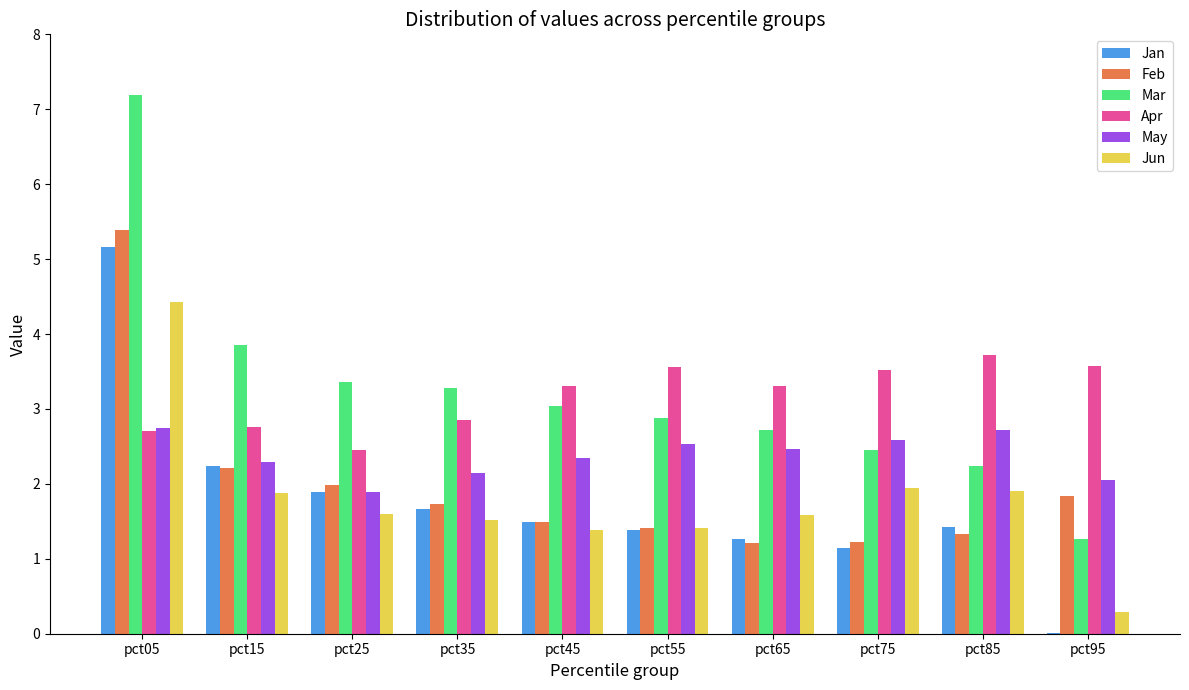

At which label does Jan first exceed 1?

pct05